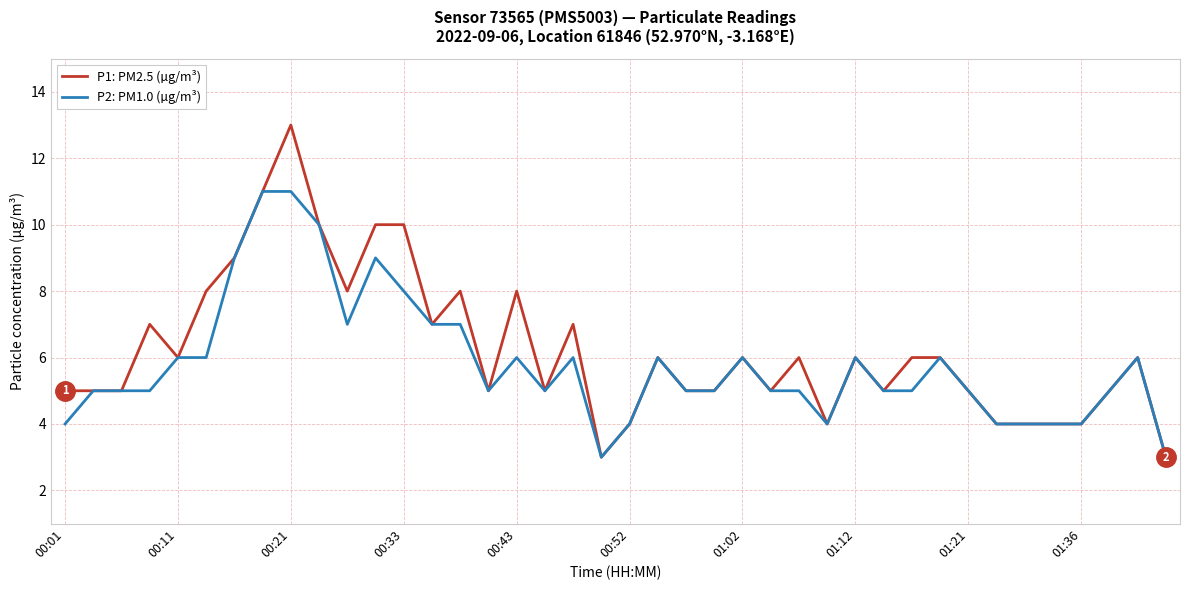

Which series has the largest range (max minus min)?

P1: PM2.5 (µg/m³)